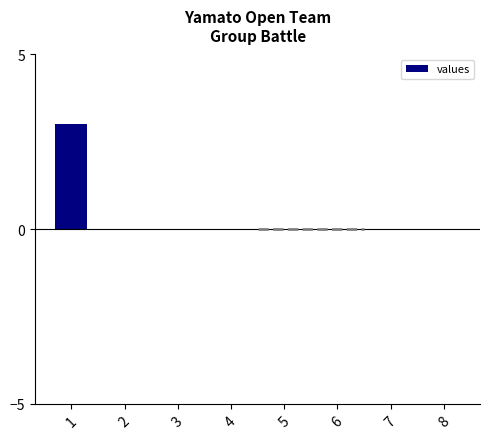

What is the change in value from 1 to 2?

-3